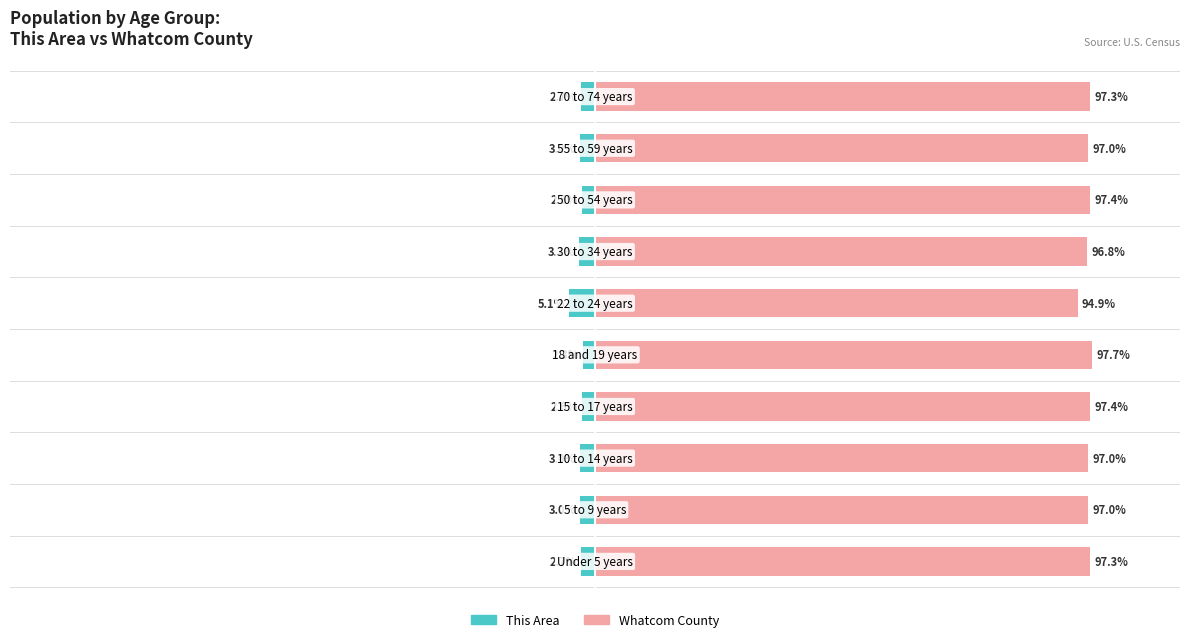

How many groups of bars are there?

10